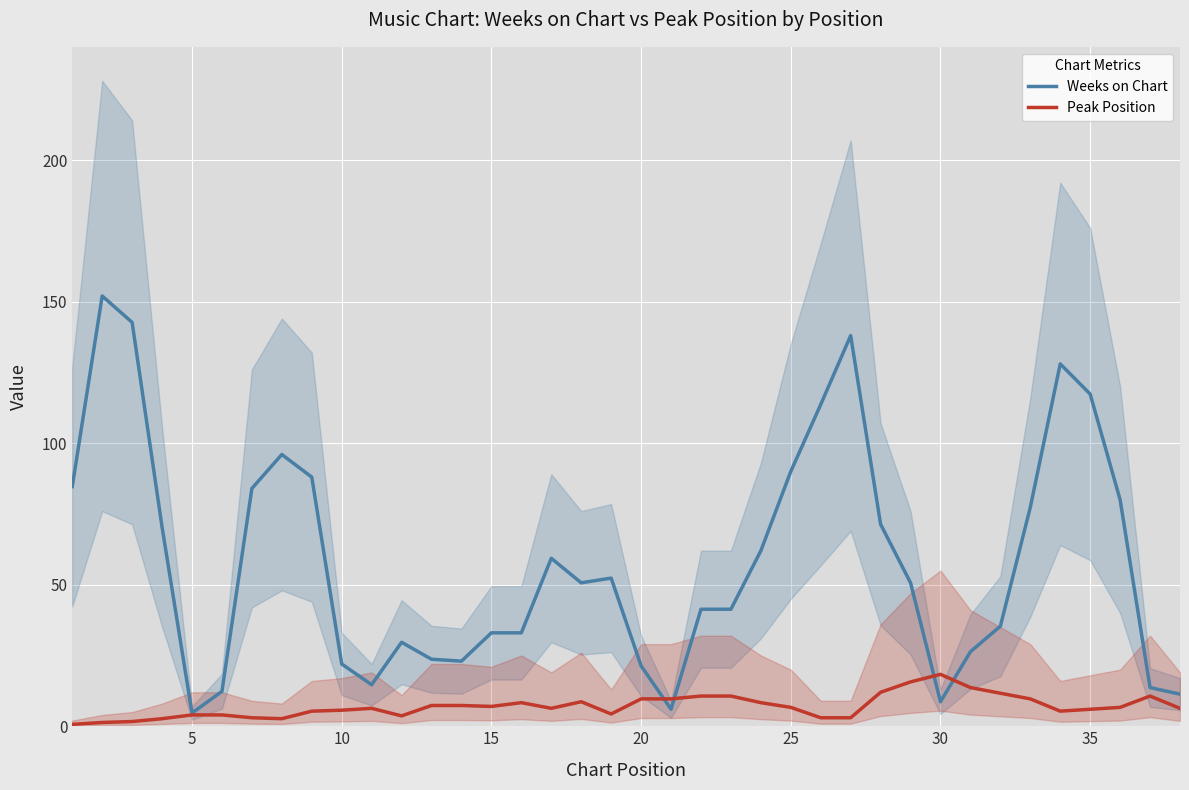

What is the sum of all Peak Position values?

268.0